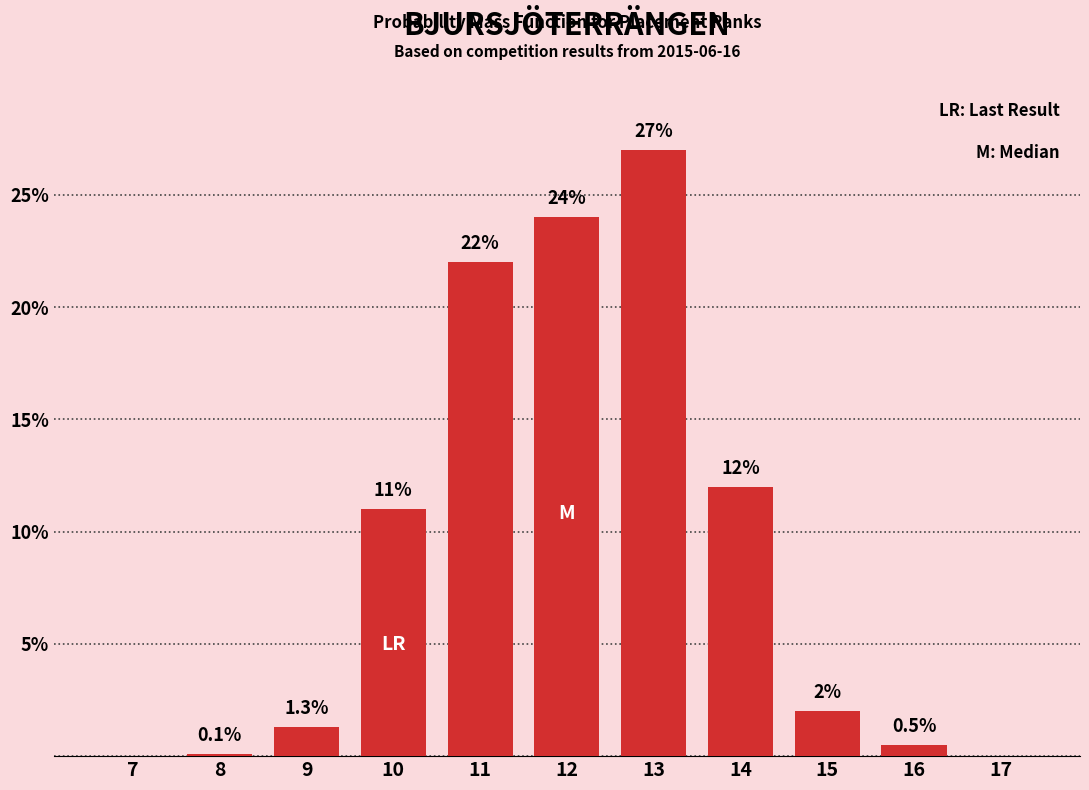

Reading left to right, extract all data points from this chart.

7=0.0	8=0.1	9=1.3	10=11.0	11=22.0	12=24.0	13=27.0	14=12.0	15=2.0	16=0.5	17=0.0